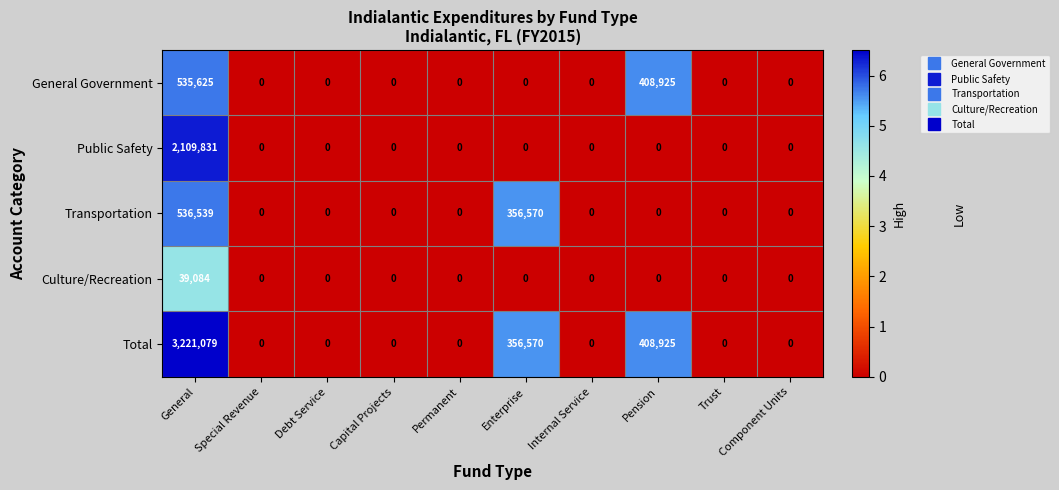

True or false: Transportation has a value of 0 at Internal Service.

True